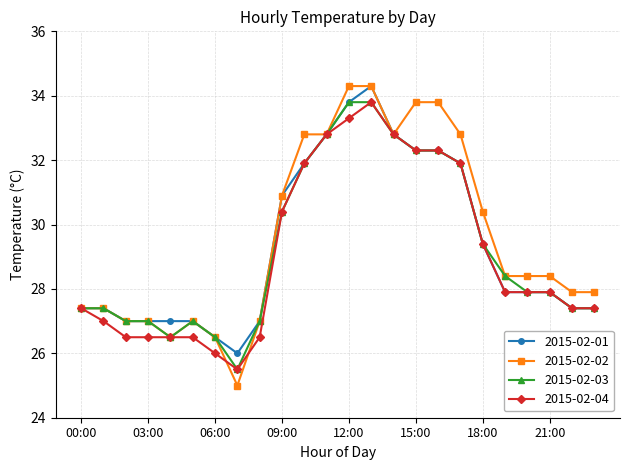

What is the highest value of the 2015-02-01 series?

34.3